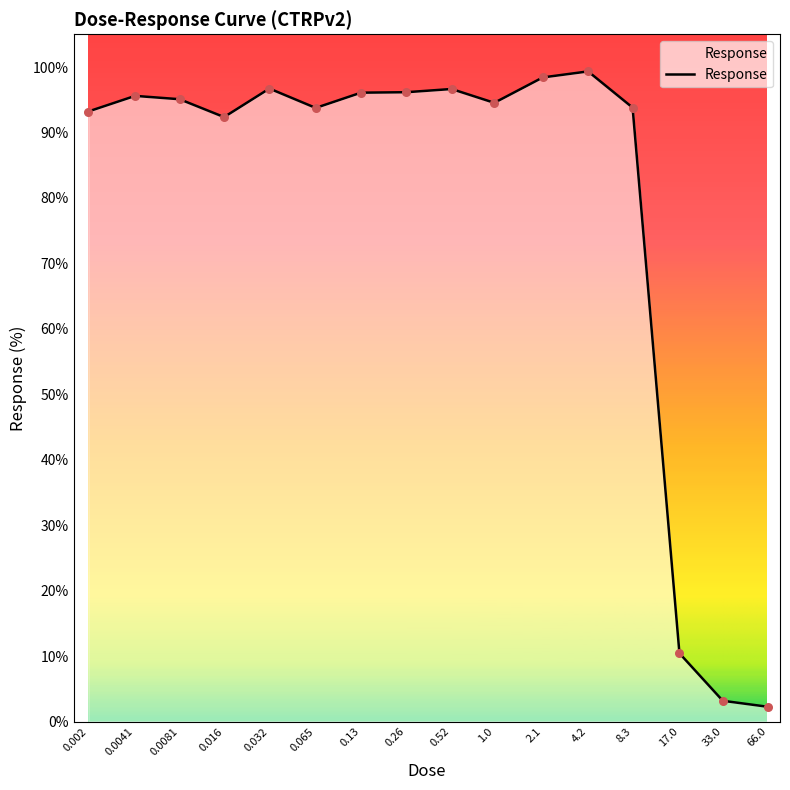

What is the difference between the maximum and minimum values?

97.1